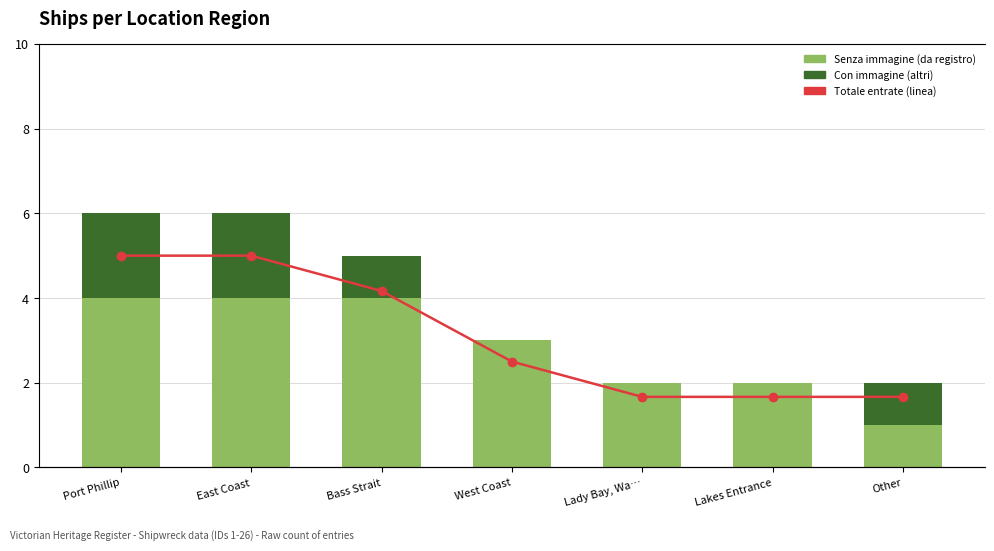

Which category has the highest value across all series?

Port Phillip